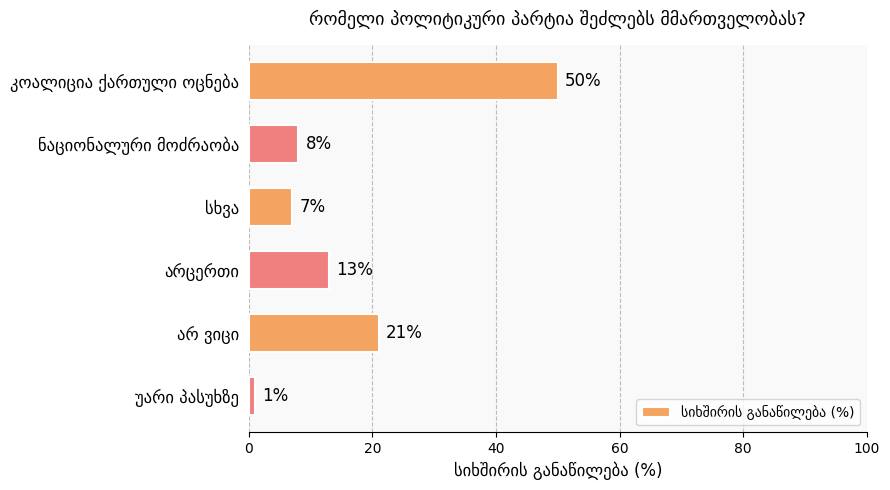

What is the greatest value displayed?

50